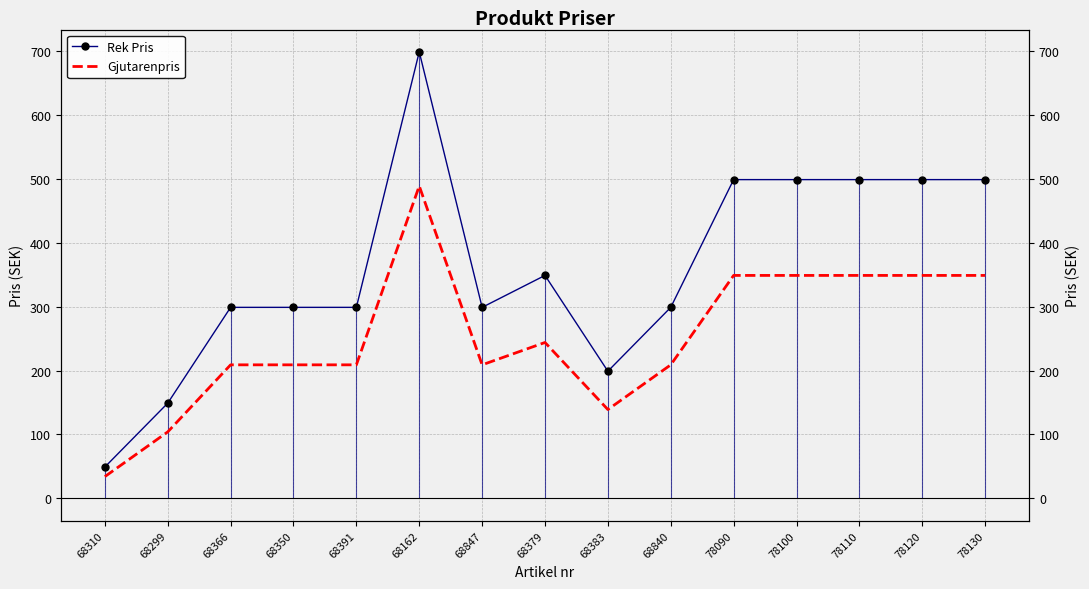

Where is the first local minimum for Rek Pris?

68847